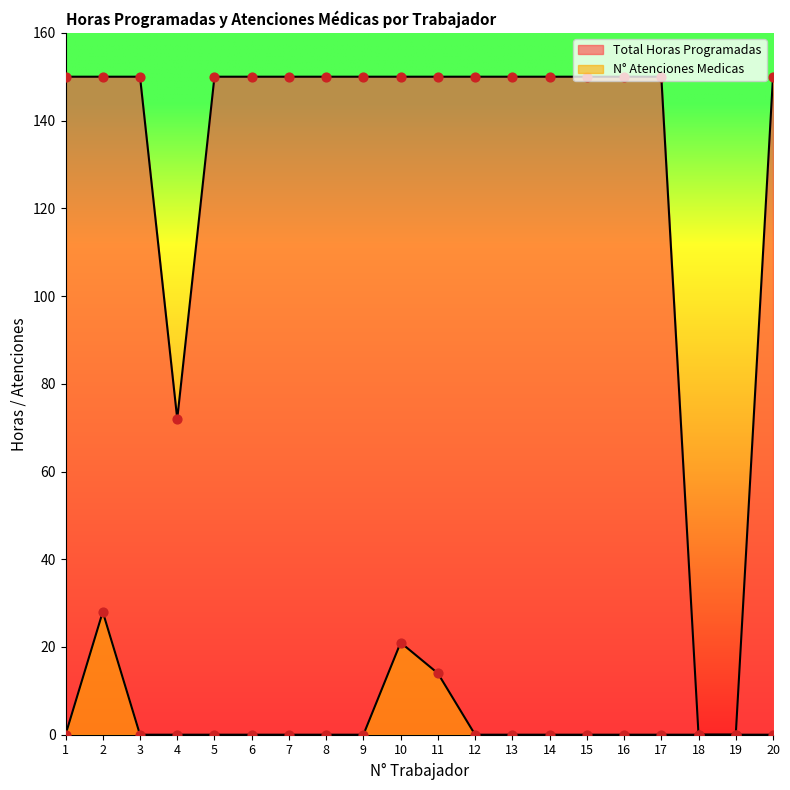

Is the value of N° Atenciones Medicas at 16 greater than the value of Total Horas Programadas at 9?

No